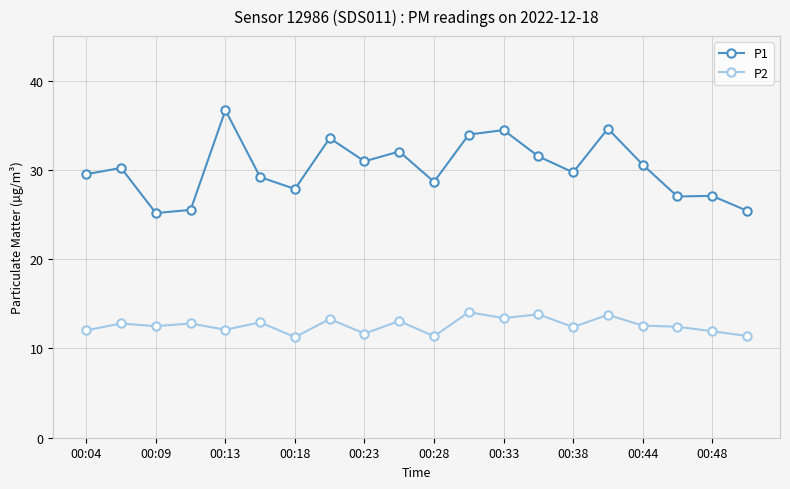

List the series in order of their overall mean, lowest first.

P2, P1